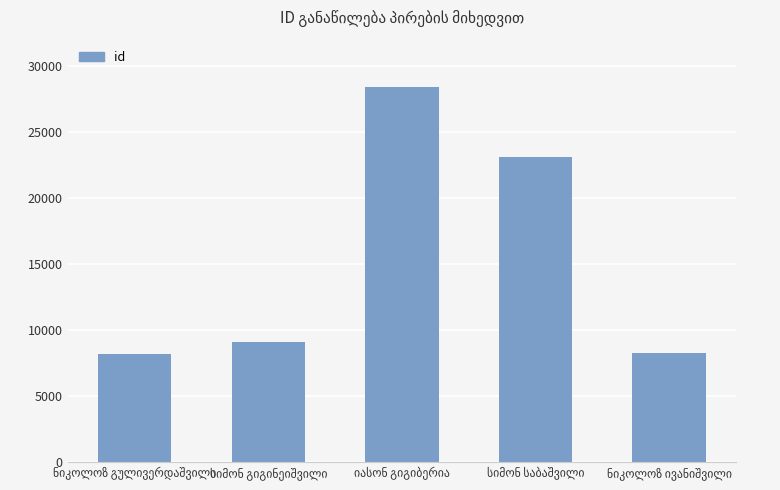

What is the difference between the maximum and minimum values?

20224